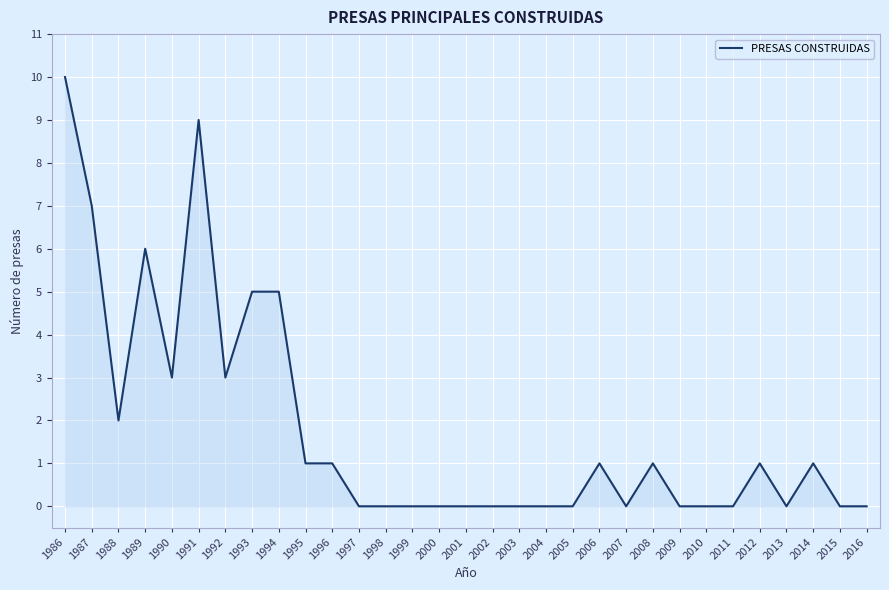

Which category has the highest value across all series?

1986